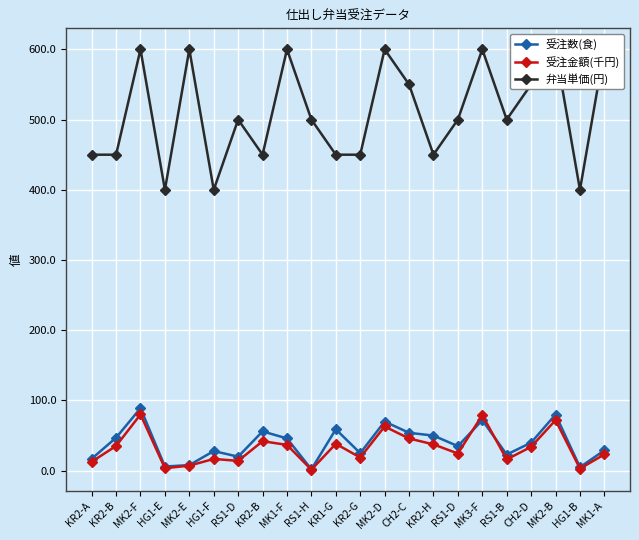

Where is 受注金額(千円) nearest to the value 40?

KR1-G